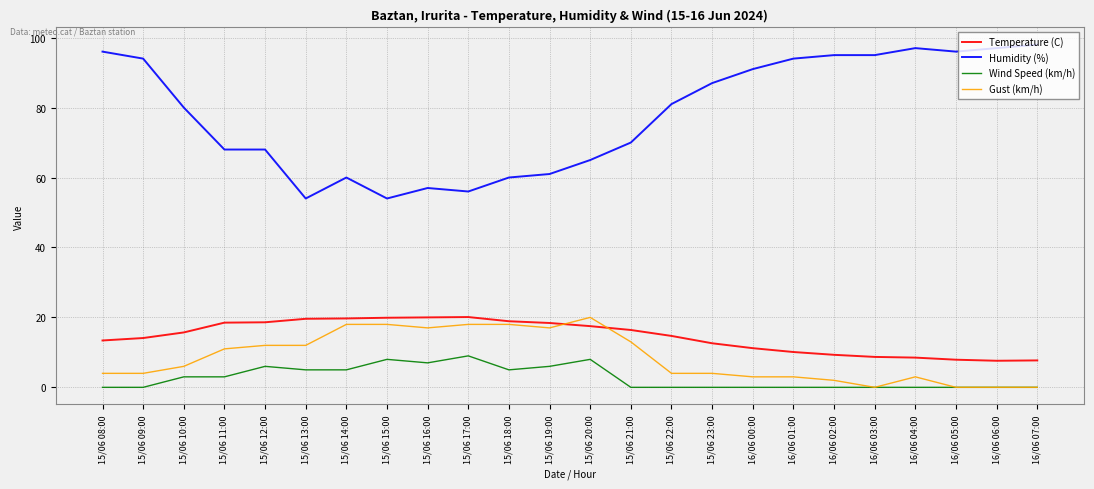

What is the lowest value of the Temperature (C) series?

7.6